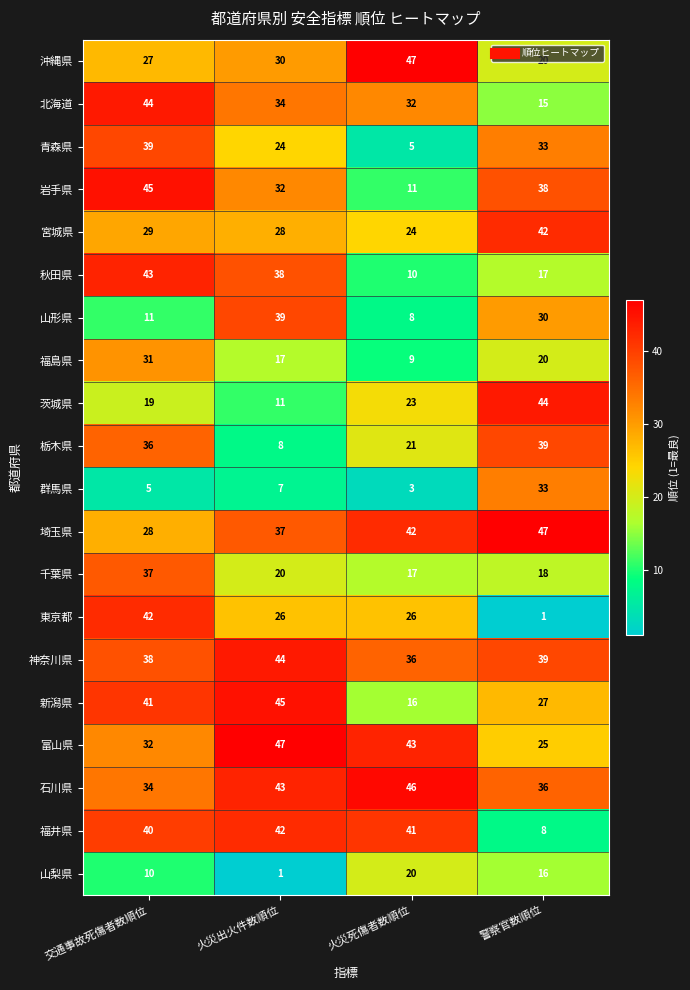

At how many categories does at least one series exceed 30?

4